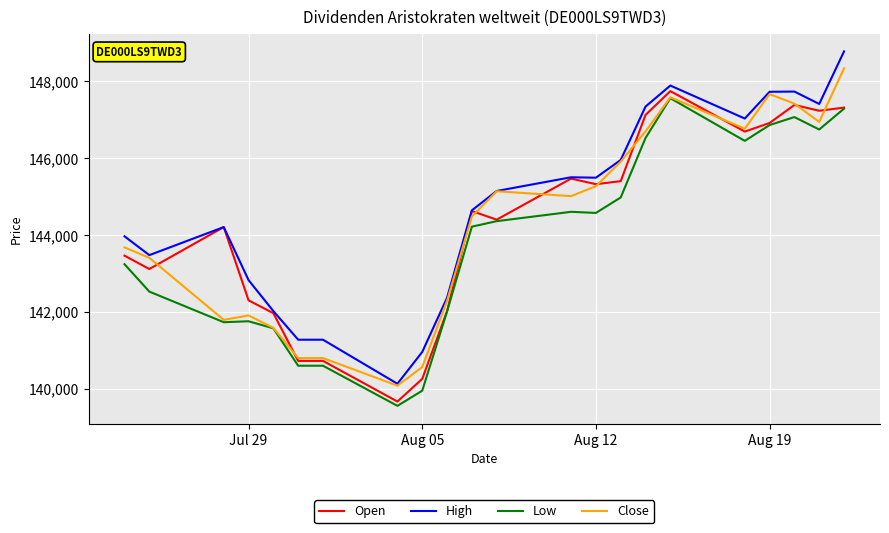

True or false: High and Low intersect in this chart.

False